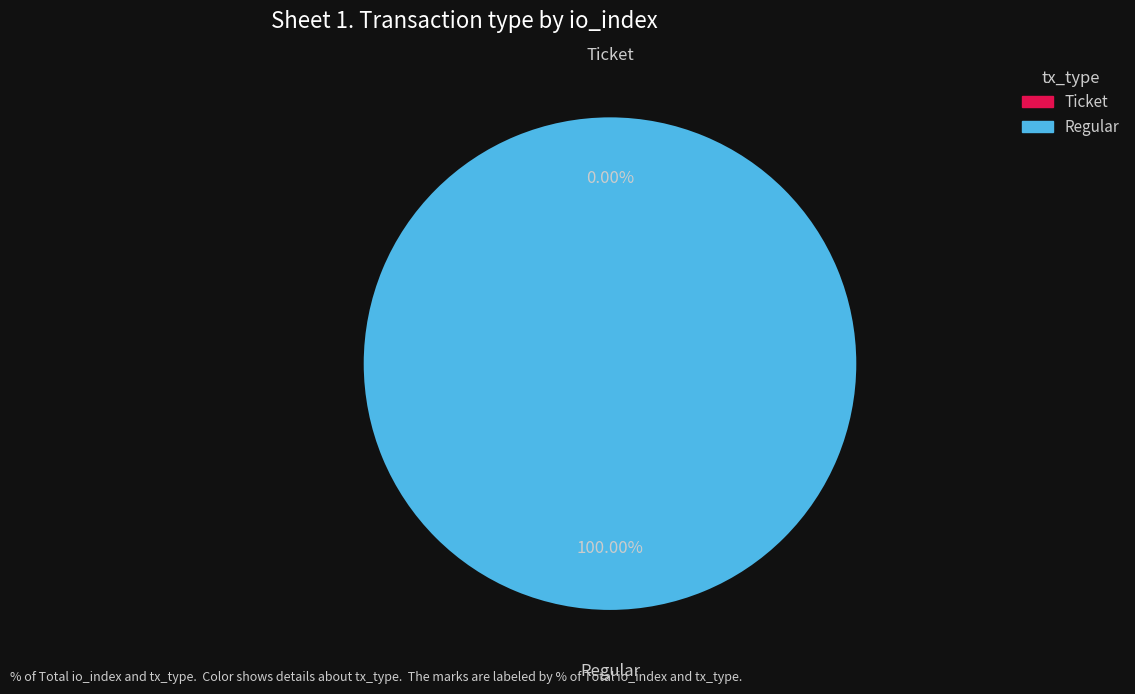

Count the number of slices in the pie.

2